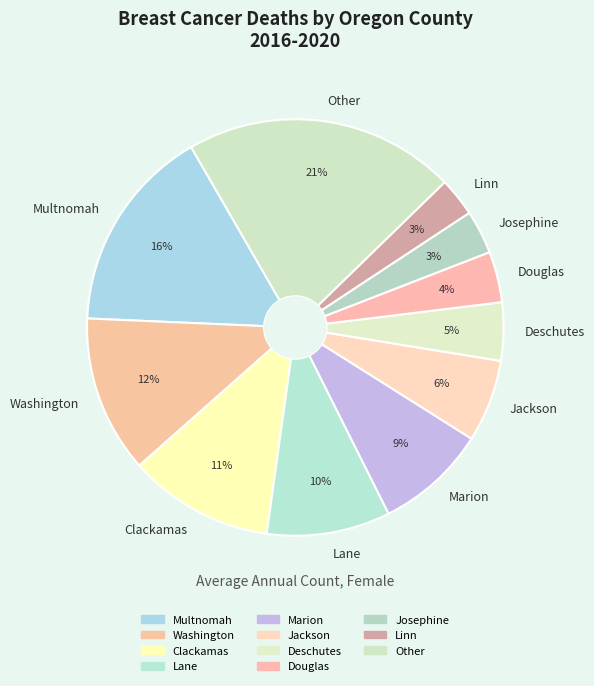

Is there a majority slice in this chart?

No